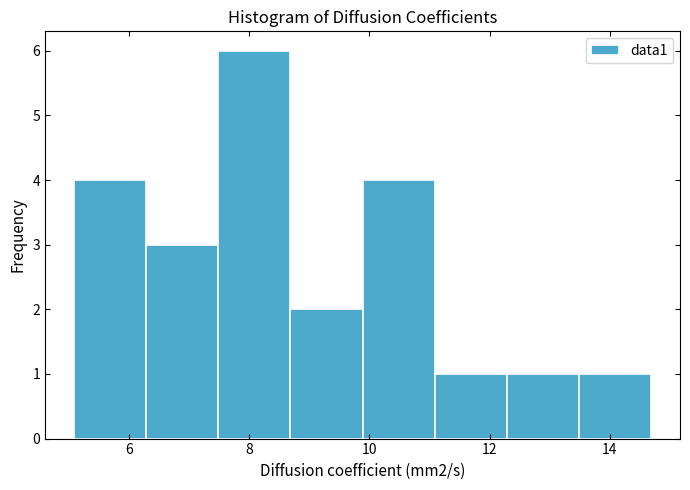

Reading left to right, transcribe this chart: for each bar, give the range it covers on the x-axis and its height. Neither the bar edges nor the heights are printed on the chart, so give them approximately, as read against the axes.

5.0 to 6.2: 4
6.2 to 7.4: 3
7.4 to 8.6: 6
8.6 to 9.8: 2
9.8 to 11.0: 4
11.0 to 12.2: 1
12.2 to 13.4: 1
13.4 to 14.6: 1